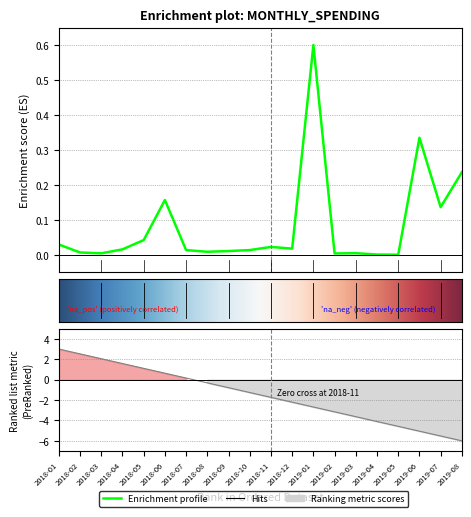

True or false: the data shows -0.4 at 2019-05.

False